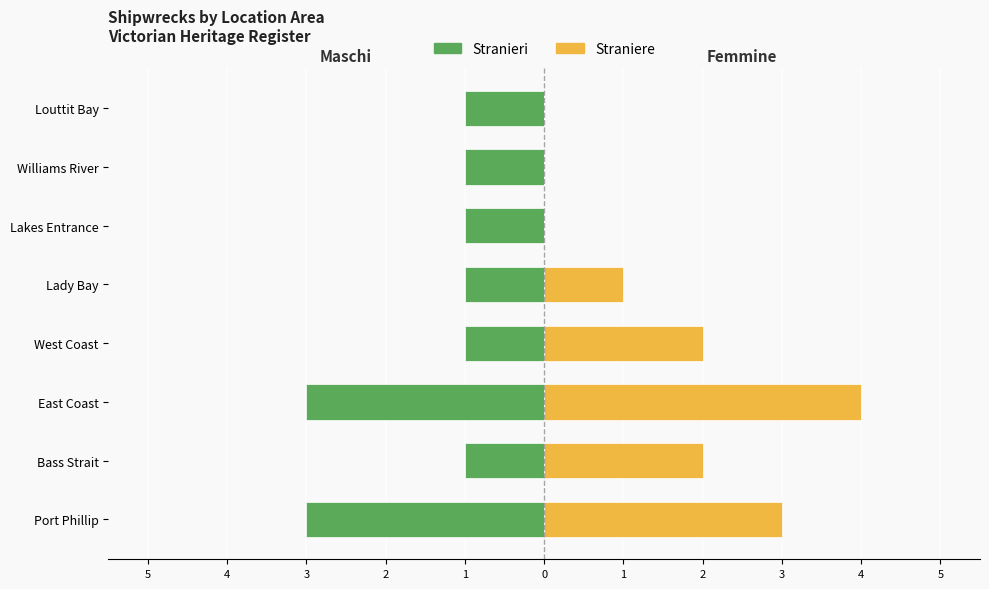

Reading left to right, what are all the values shown in this chart?

Stranieri: -3	-1	-3	-1	-1	-1	-1	-1
Straniere: 3	2	4	2	1	0	0	0